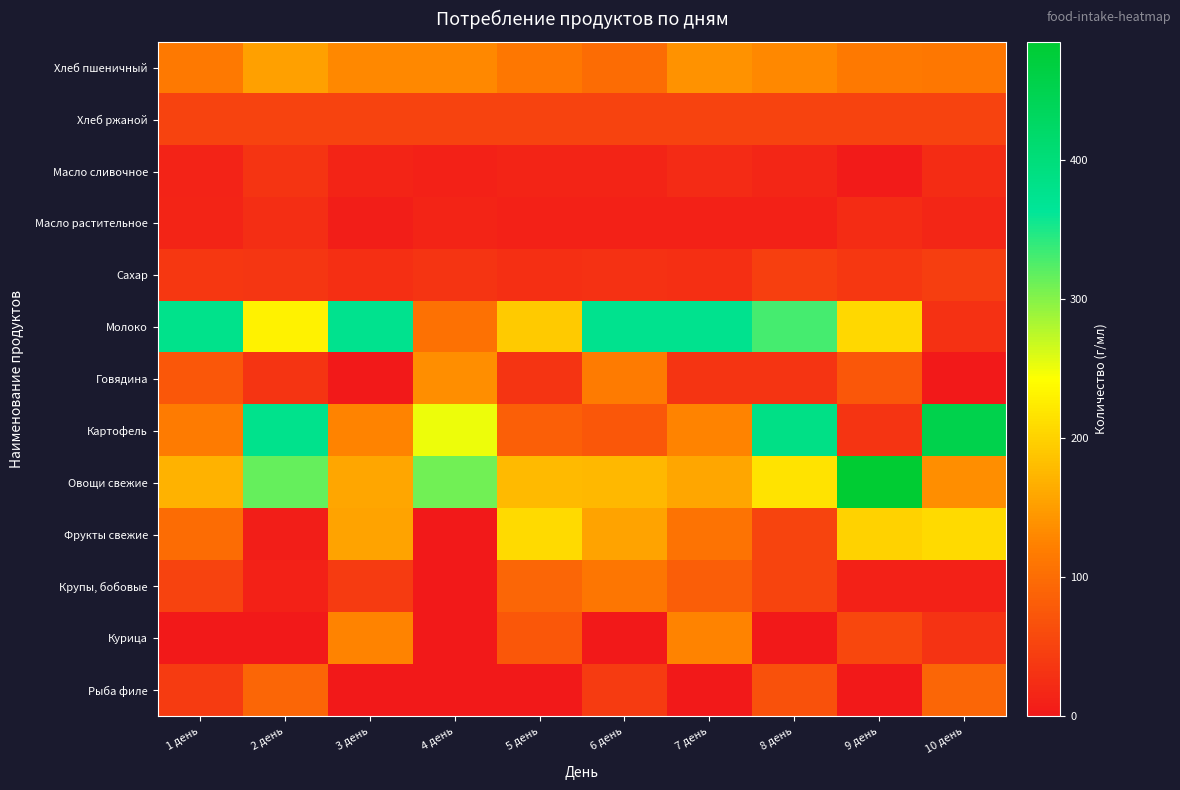

Reading left to right, what are all the values shown in this chart?

Хлеб пшеничный: 1 день=114.0	2 день=152.0	3 день=130.0	4 день=130.0	5 день=113.0	6 день=100.0	7 день=140.0	8 день=130.0	9 день=114.0	10 день=112.0
Хлеб ржаной: 1 день=50.0	2 день=50.0	3 день=50.0	4 день=50.0	5 день=50.0	6 день=50.0	7 день=50.0	8 день=50.0	9 день=50.0	10 день=50.0
Масло сливочное: 1 день=12.0	2 день=34.0	3 день=14.5	4 день=10.0	5 день=14.5	6 день=15.1	7 день=22.5	8 день=17.0	9 день=2.0	10 день=24.0
Масло растительное: 1 день=14.8	2 день=25.0	3 день=6.0	4 день=13.9	5 день=10.8	6 день=11.0	7 день=11.0	8 день=10.0	9 день=23.0	10 день=16.5
Сахар: 1 день=36.0	2 день=35.0	3 день=27.0	4 день=32.5	5 день=27.1	6 день=29.0	7 день=27.0	8 день=46.0	9 день=37.6	10 день=45.0
Молоко: 1 день=380.0	2 день=230.0	3 день=375.0	4 день=105.0	5 день=193.0	6 день=376.0	7 день=375.0	8 день=330.0	9 день=206.0	10 день=30.0
Говядина: 1 день=74.0	2 день=32.4	3 день=0.0	4 день=136.2	5 день=32.4	6 день=116.5	7 день=32.4	8 день=32.4	9 день=74.0	10 день=0.0
Картофель: 1 день=116.7	2 день=378.0	3 день=125.0	4 день=251.1	5 день=83.3	6 день=74.4	7 день=125.0	8 день=385.0	9 день=33.3	10 день=453.0
Овощи свежие: 1 день=169.5	2 день=316.0	3 день=158.7	4 день=309.6	5 день=177.4	6 день=176.0	7 день=158.3	8 день=216.8	9 день=484.5	10 день=135.5
Фрукты свежие: 1 день=100.0	2 день=7.0	3 день=157.0	4 день=0.0	5 день=207.0	6 день=157.0	7 день=107.0	8 день=52.4	9 день=200.0	10 день=207.0
Крупы, бобовые: 1 день=49.4	2 день=10.0	3 день=40.3	4 день=0.0	5 день=91.0	6 день=111.6	7 день=82.5	8 день=51.1	9 день=10.0	10 день=10.0
Курица: 1 день=0.0	2 день=0.0	3 день=125.3	4 день=0.0	5 день=75.0	6 день=0.0	7 день=125.3	8 день=0.0	9 день=55.8	10 день=32.0
Рыба филе: 1 день=40.0	2 день=92.5	3 день=0.0	4 день=0.0	5 день=0.0	6 день=40.0	7 день=0.0	8 день=67.6	9 день=0.0	10 день=92.5